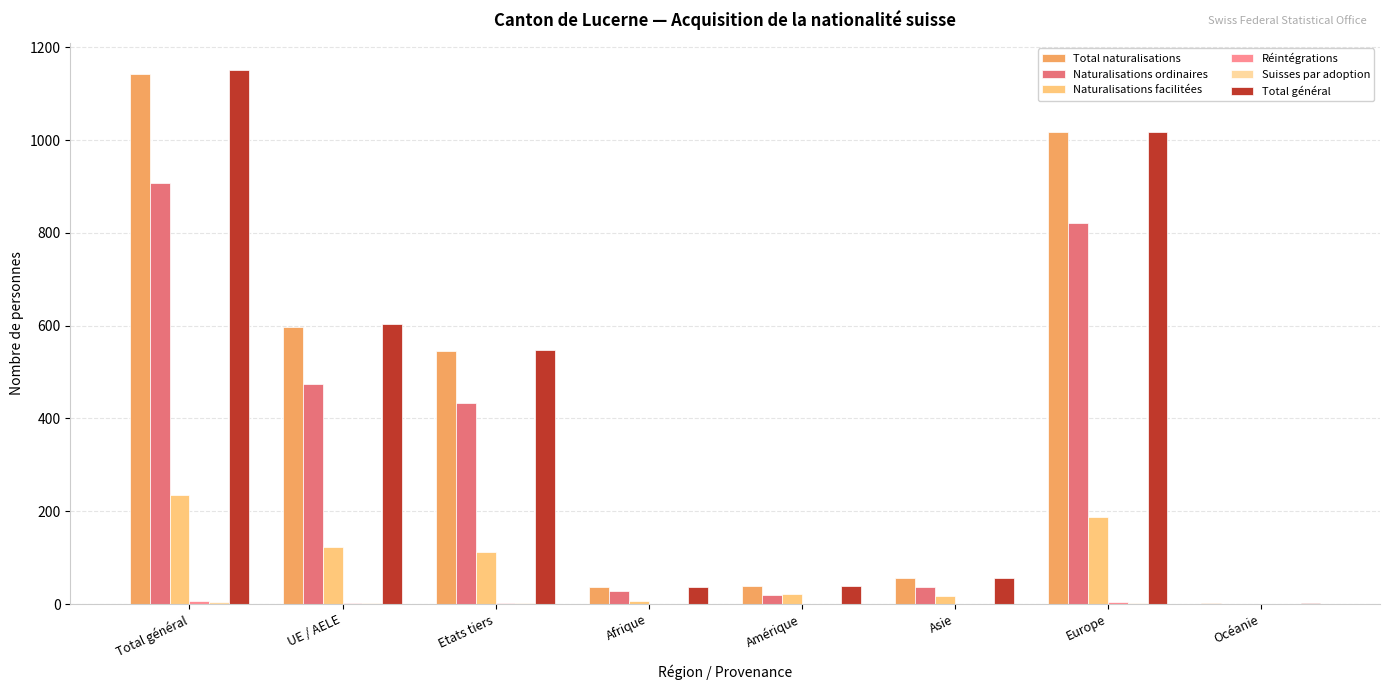

How many groups of bars are there?

8